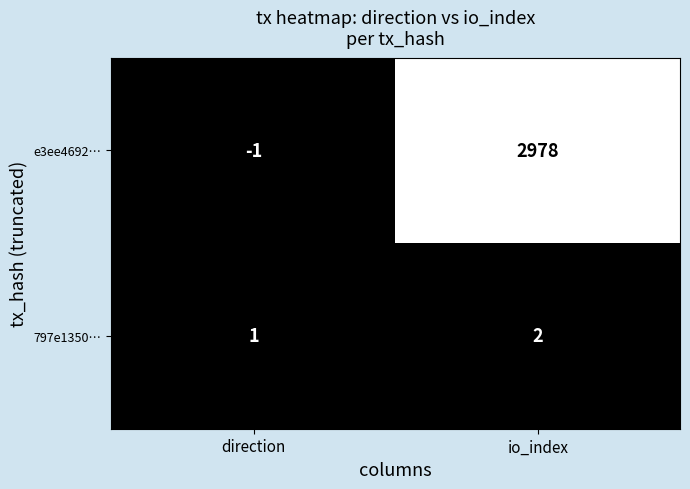

At which category is the sum across all series the highest?

io_index